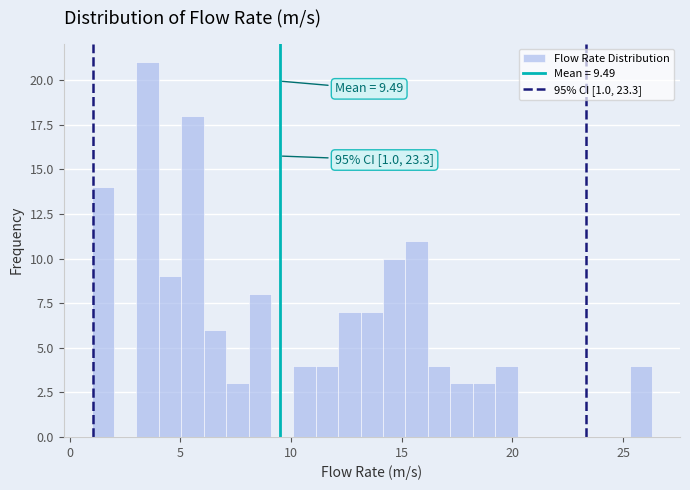

Around what value on the x-axis is the tallest bar? Give the approximate position of its centre, as read against the axis.

3.5